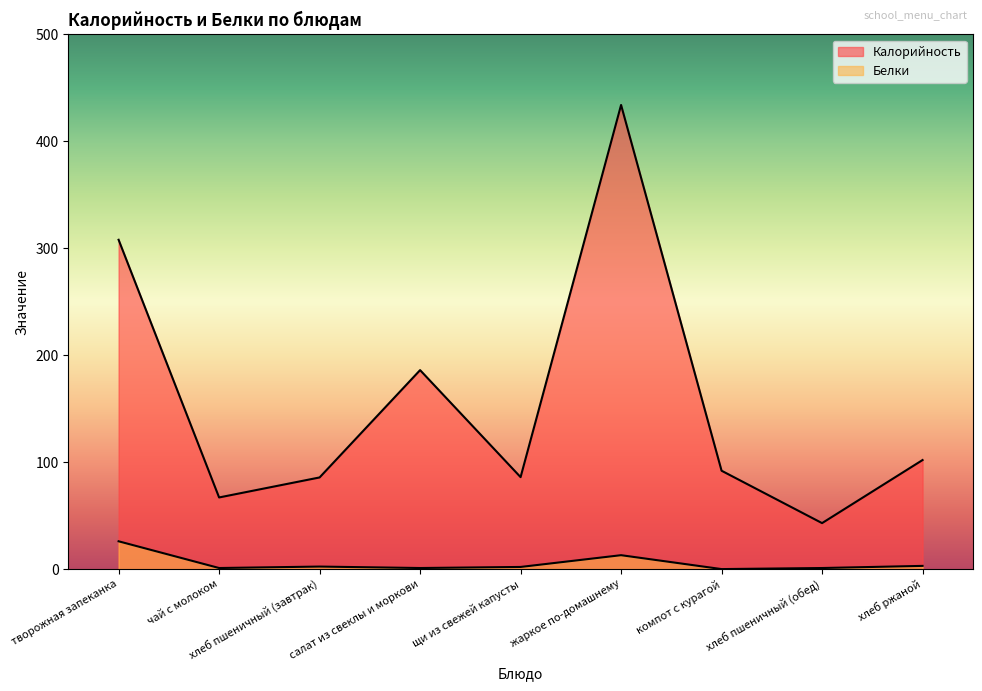

Does the chart display data point markers on the line(s)?

No